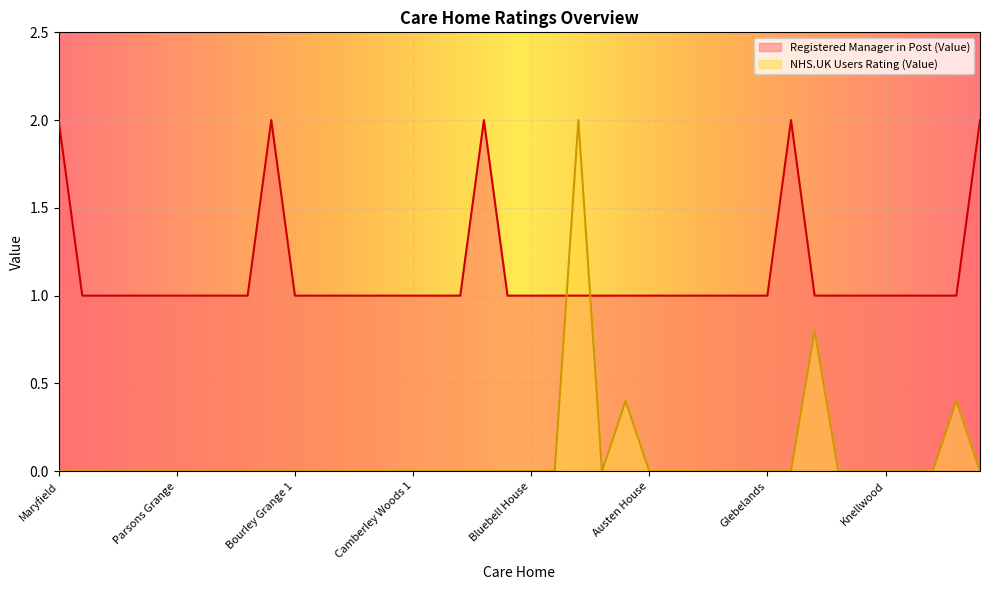

What is the difference between the maximum and second lowest values in the NHS.UK Users Rating (Value) series?

2.0